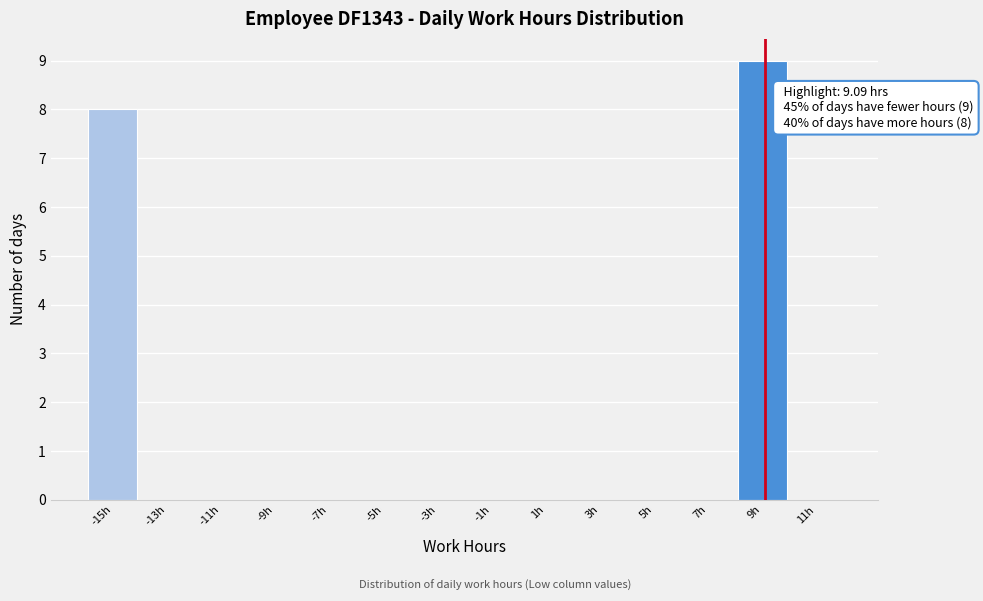

Over which range of the x-axis is the bar tallest?

8 to 10